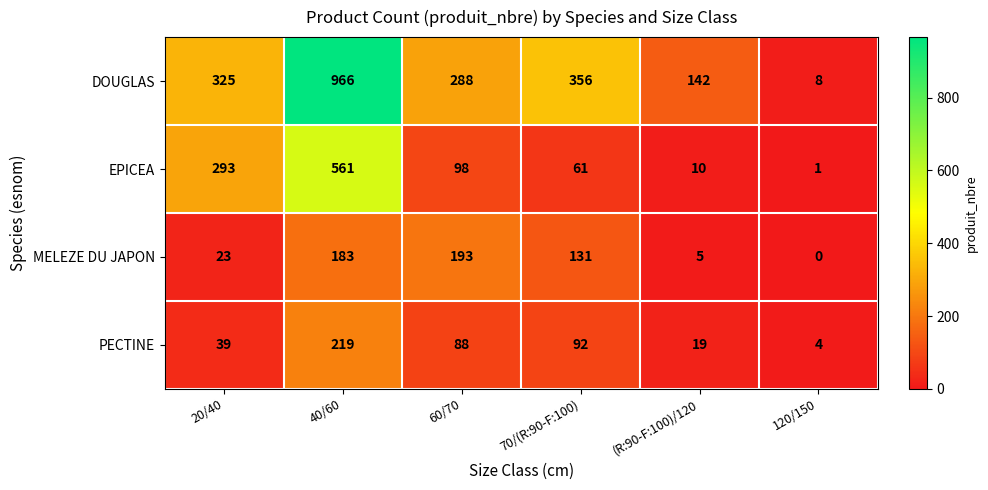

Reading left to right, what are all the values shown in this chart?

DOUGLAS: 325	966	288	356	142	8
EPICEA: 293	561	98	61	10	1
MELEZE DU JAPON: 23	183	193	131	5	0
PECTINE: 39	219	88	92	19	4